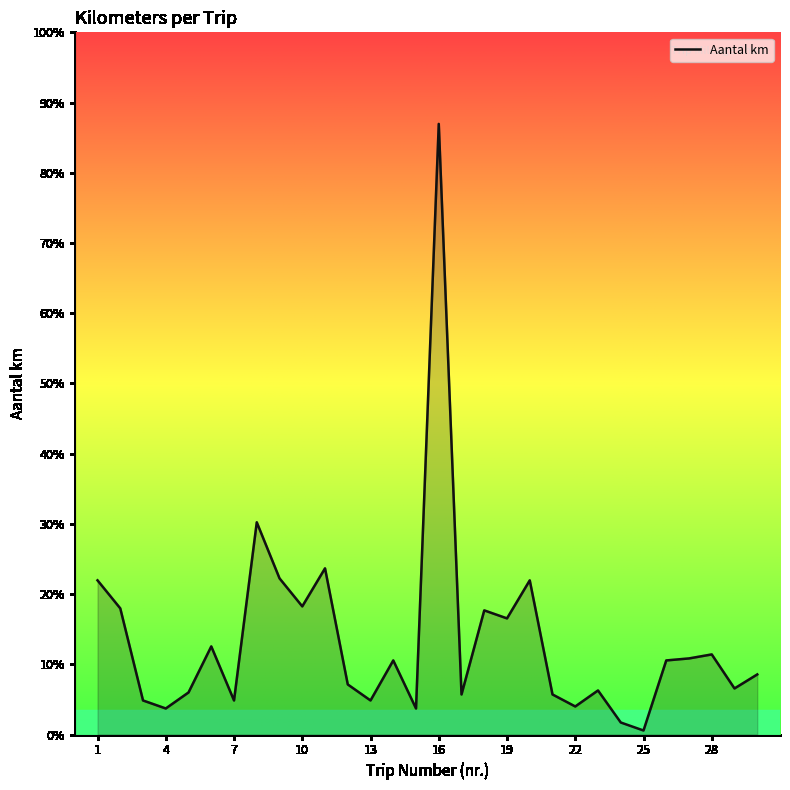

At which category does the data reach its first local peak?

6